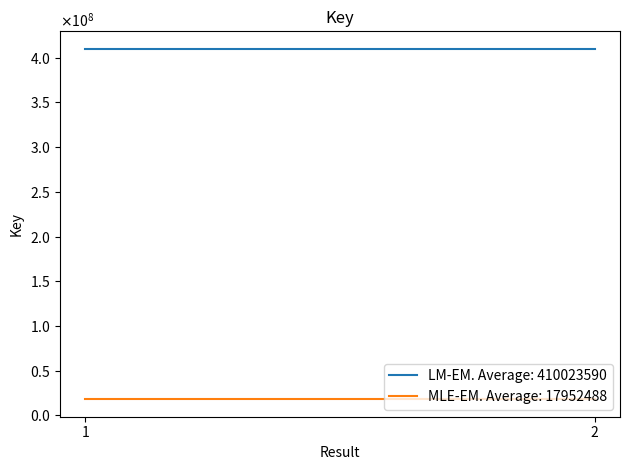

Which series has the largest total across all categories?

LM-EM. Average: 410023590